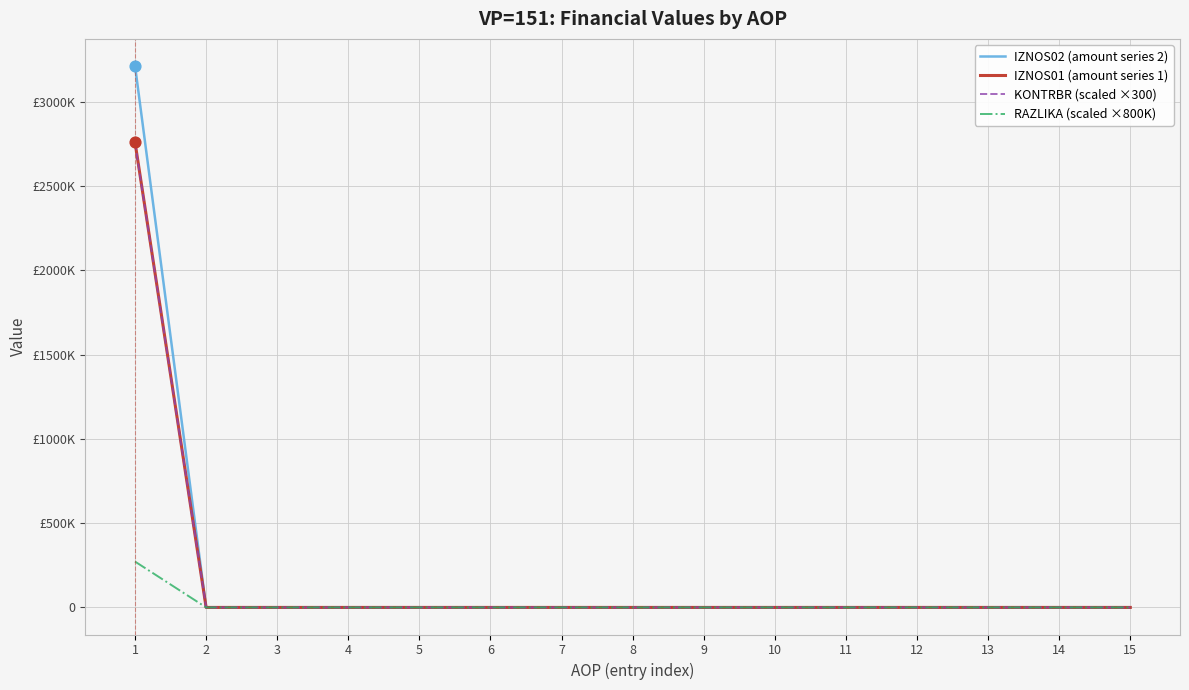

At how many categories does at least one series exceed 1518734?

1